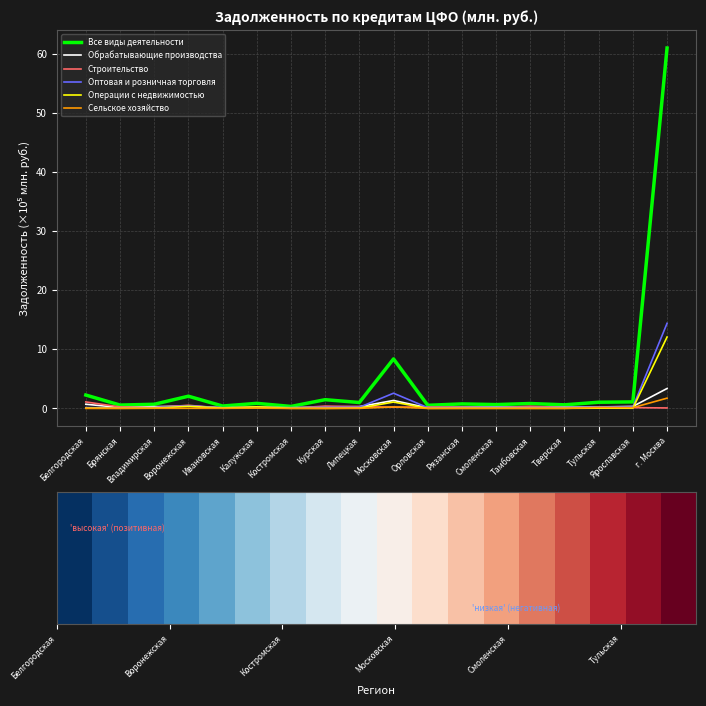

What is the sum of all Сельское хозяйство values?

2.5